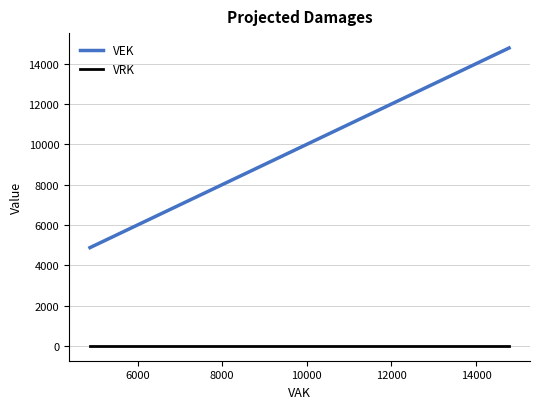

True or false: VRK and VEK intersect in this chart.

False